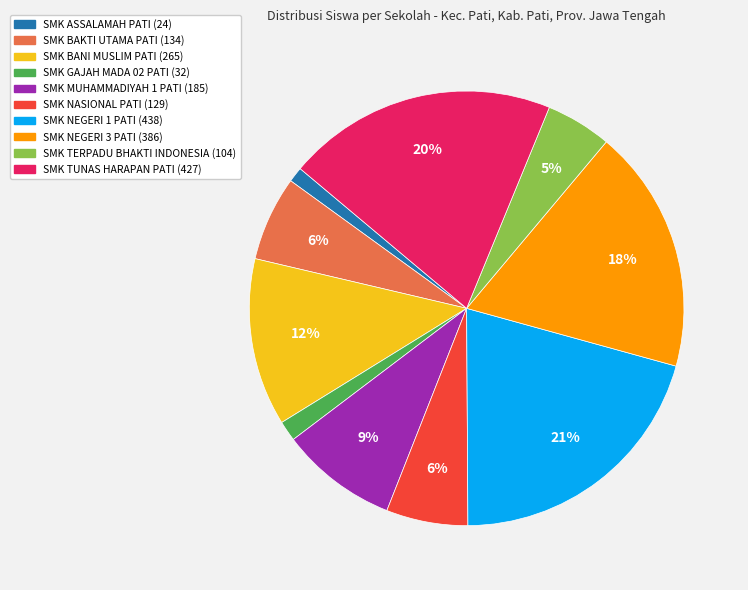

To the nearest percent, what is the average slice percentage?

10%